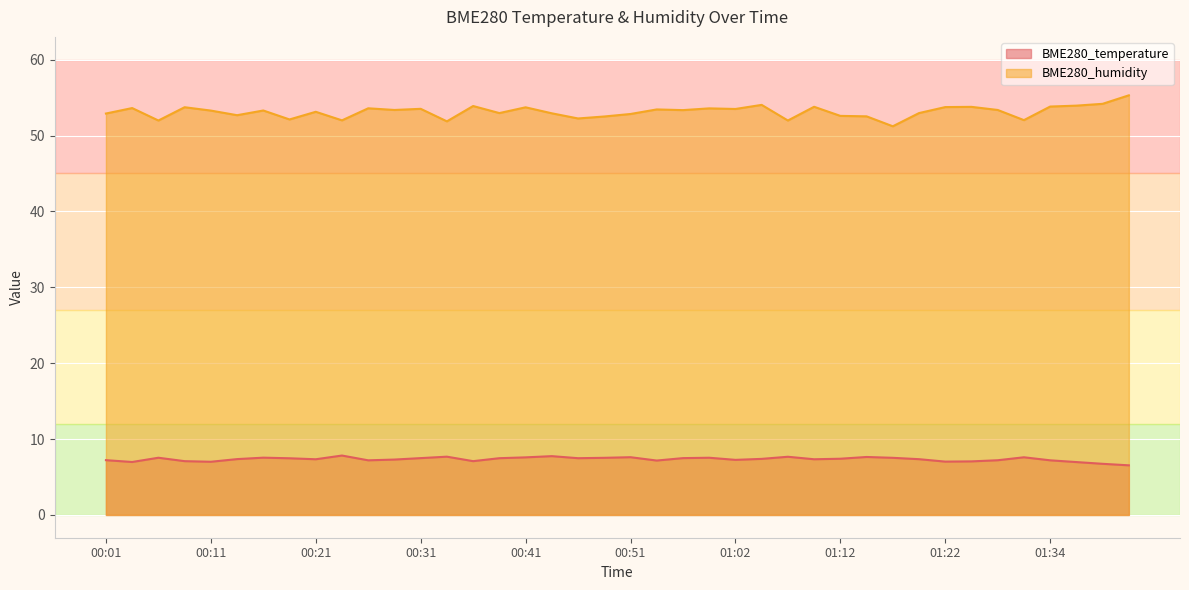

How many lines are shown in the chart?

2